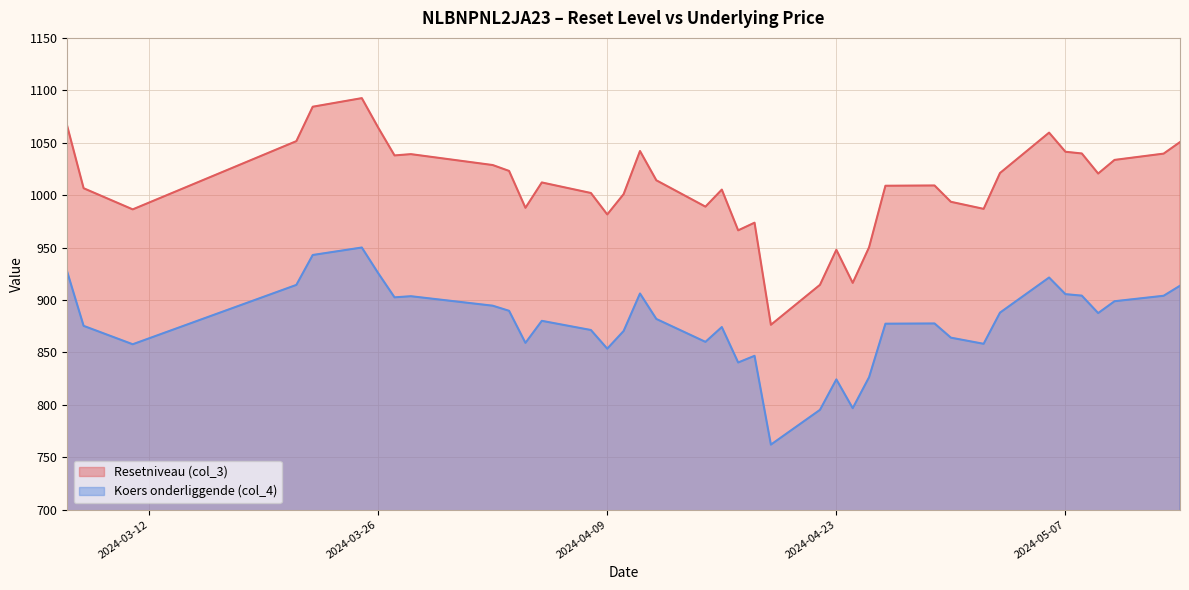

What is the minimum value for Resetniveau (col_3)?

876.3